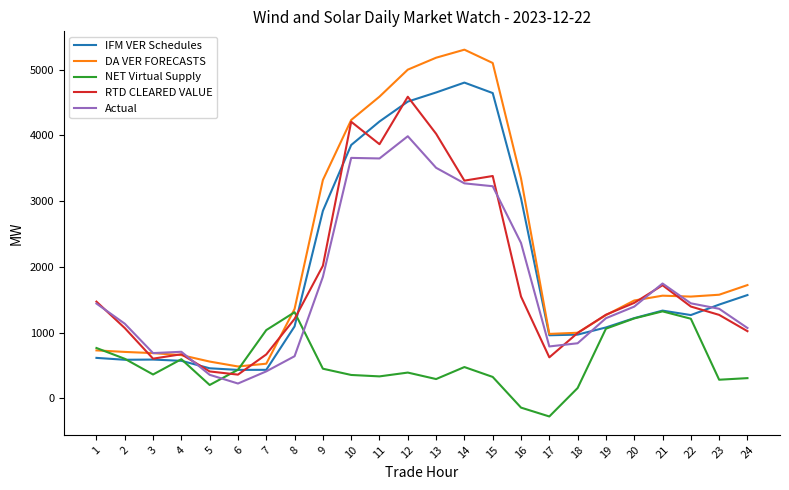

Between 17 and 24, which series saw the biggest shift?

DA VER FORECASTS